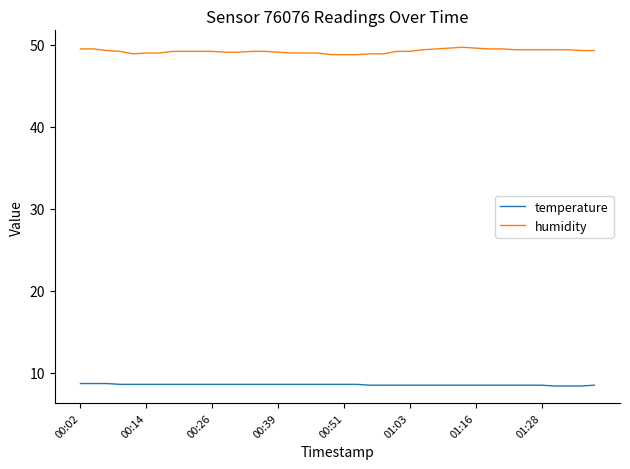

Which series has the widest spread of values?

humidity